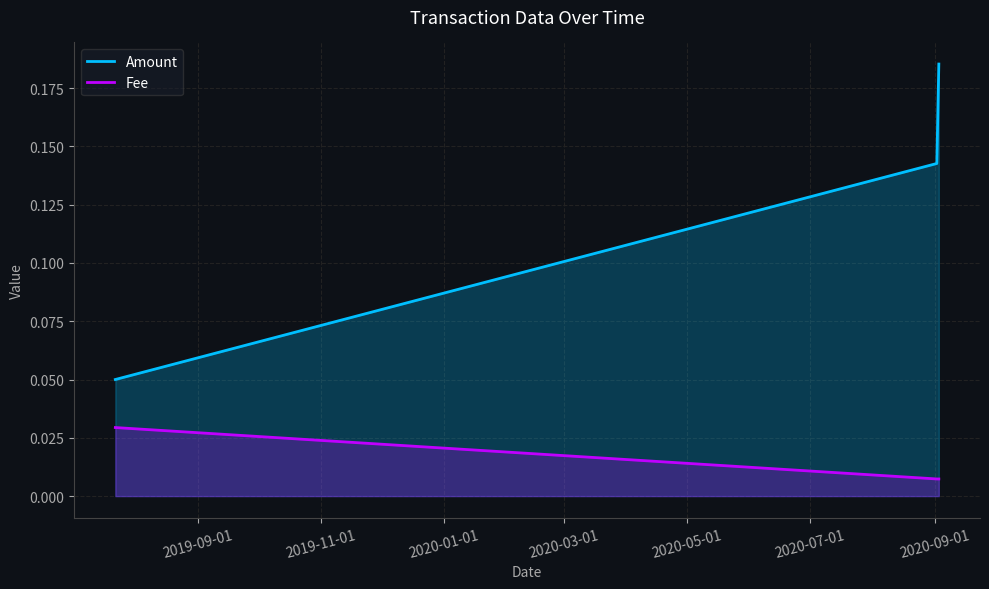

List the series in order of their overall mean, lowest first.

Fee, Amount